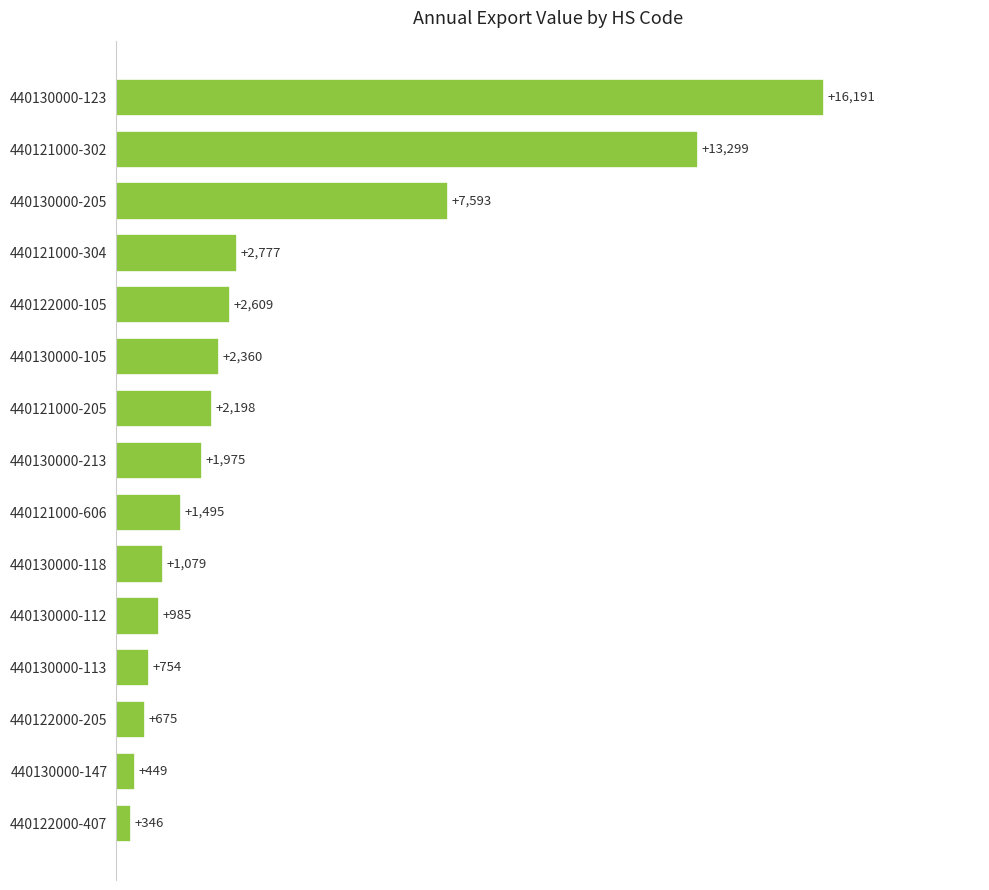

At which label is the value closest to 8268?

440130000-205